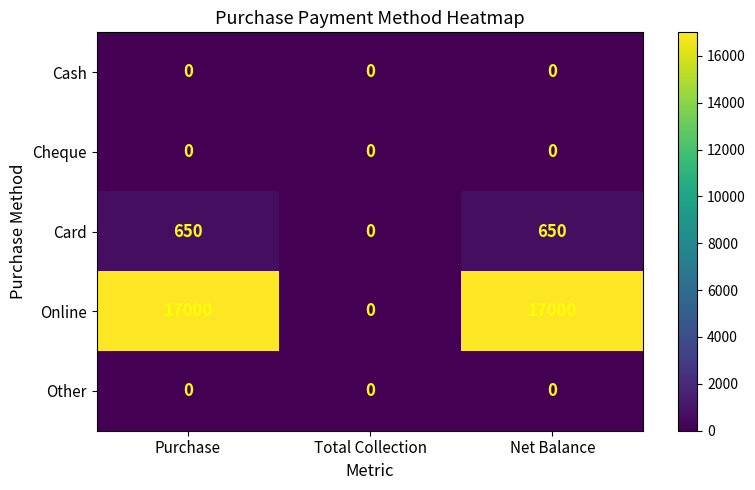

The value of Other at Purchase is 0. True or false?

True